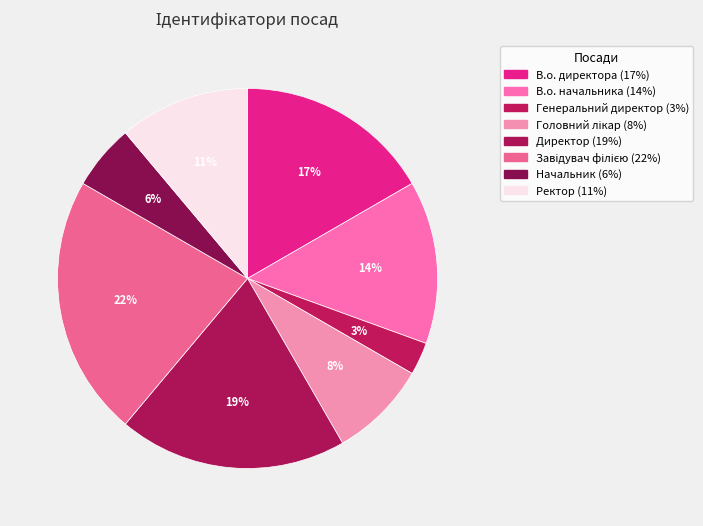

To the nearest percent, what is the average slice percentage?

12%